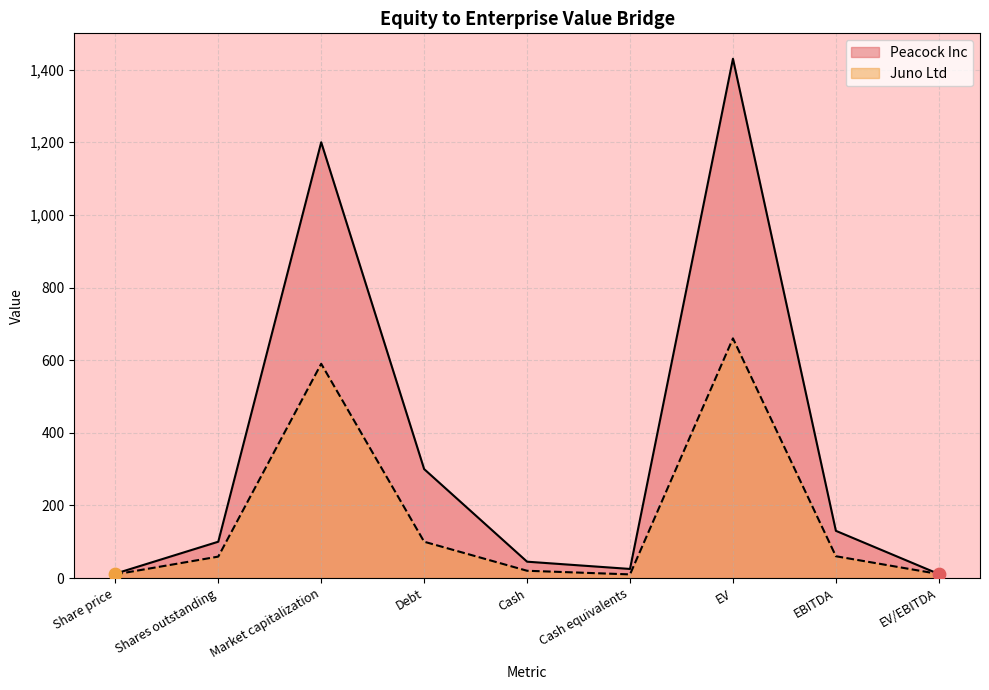

Which series has the widest spread of Y values?

Peacock Inc